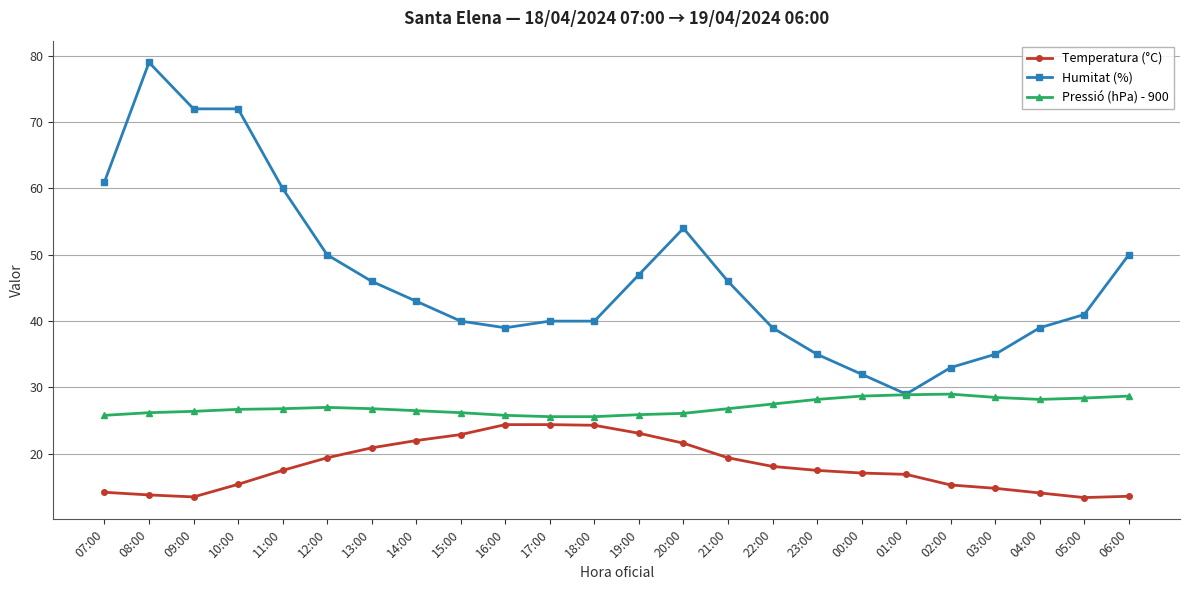

Which series has the widest spread of values?

Humitat (%)